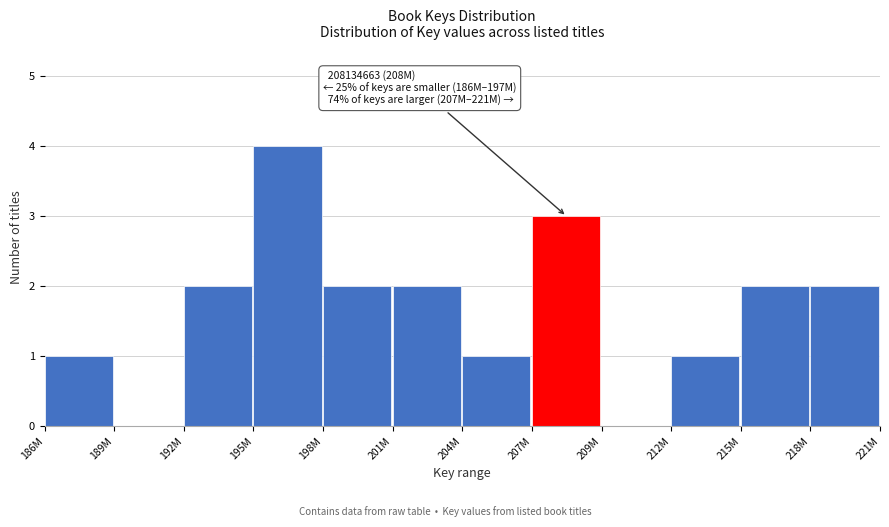

Reading left to right, extract all data points from this chart.

186M=1	189M=0	192M=2	195M=4	198M=2	201M=2	204M=1	207M=3	209M=0	212M=1	215M=2	218M=2